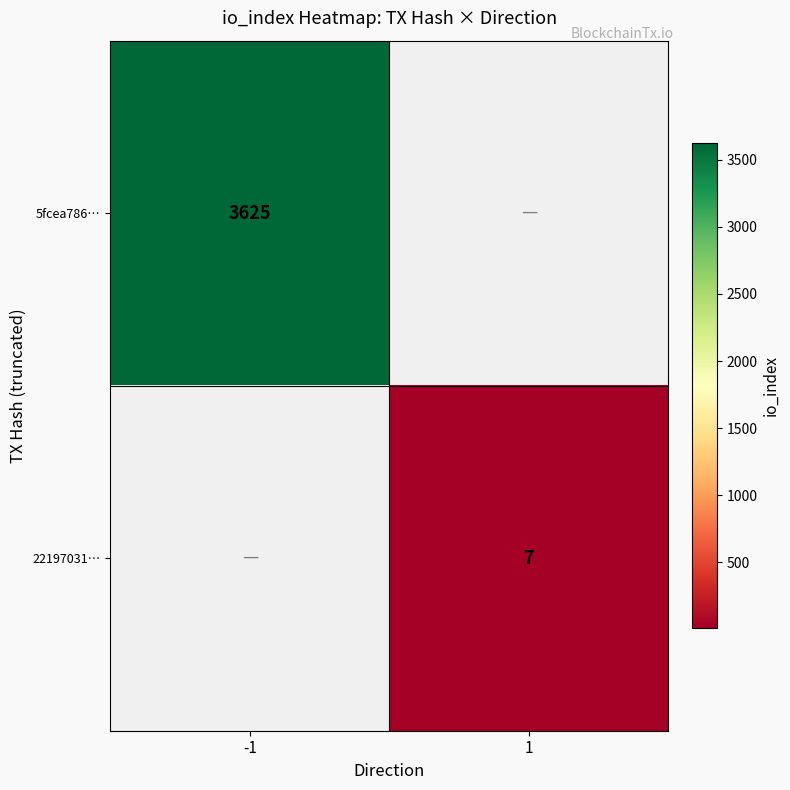

True or false: 22197031… has a value of 2 at 1.

False